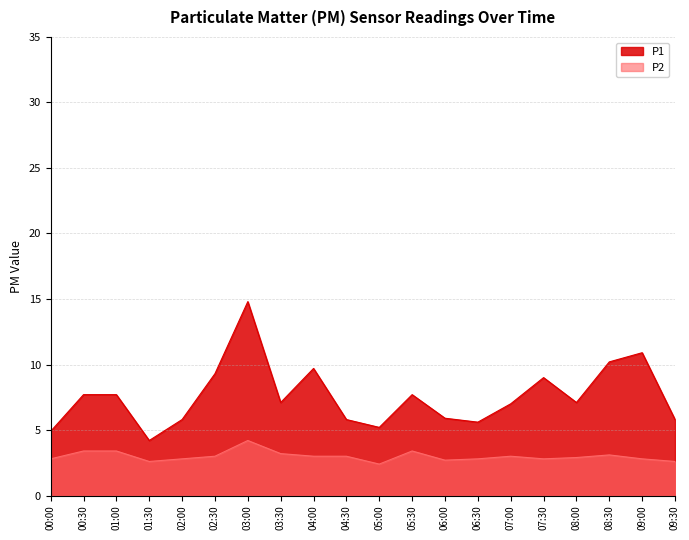

Reading left to right, what are all the values shown in this chart?

P1: 00:00=4.9	00:30=7.7	01:00=7.7	01:30=4.2	02:00=5.8	02:30=9.3	03:00=14.8	03:30=7.1	04:00=9.7	04:30=5.8	05:00=5.2	05:30=7.7	06:00=5.9	06:30=5.6	07:00=7.0	07:30=9.0	08:00=7.1	08:30=10.2	09:00=10.9	09:30=5.8
P2: 00:00=2.8	00:30=3.4	01:00=3.4	01:30=2.6	02:00=2.8	02:30=3.0	03:00=4.2	03:30=3.2	04:00=3.0	04:30=3.0	05:00=2.4	05:30=3.4	06:00=2.7	06:30=2.8	07:00=3.0	07:30=2.8	08:00=2.9	08:30=3.1	09:00=2.8	09:30=2.6